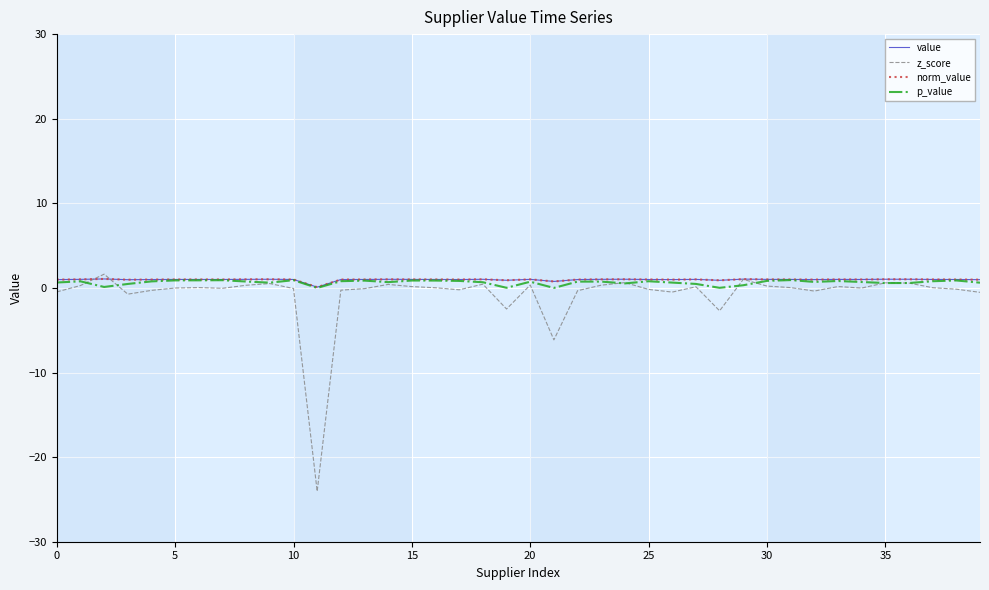

Is this an area chart (filled region under the line)?

No